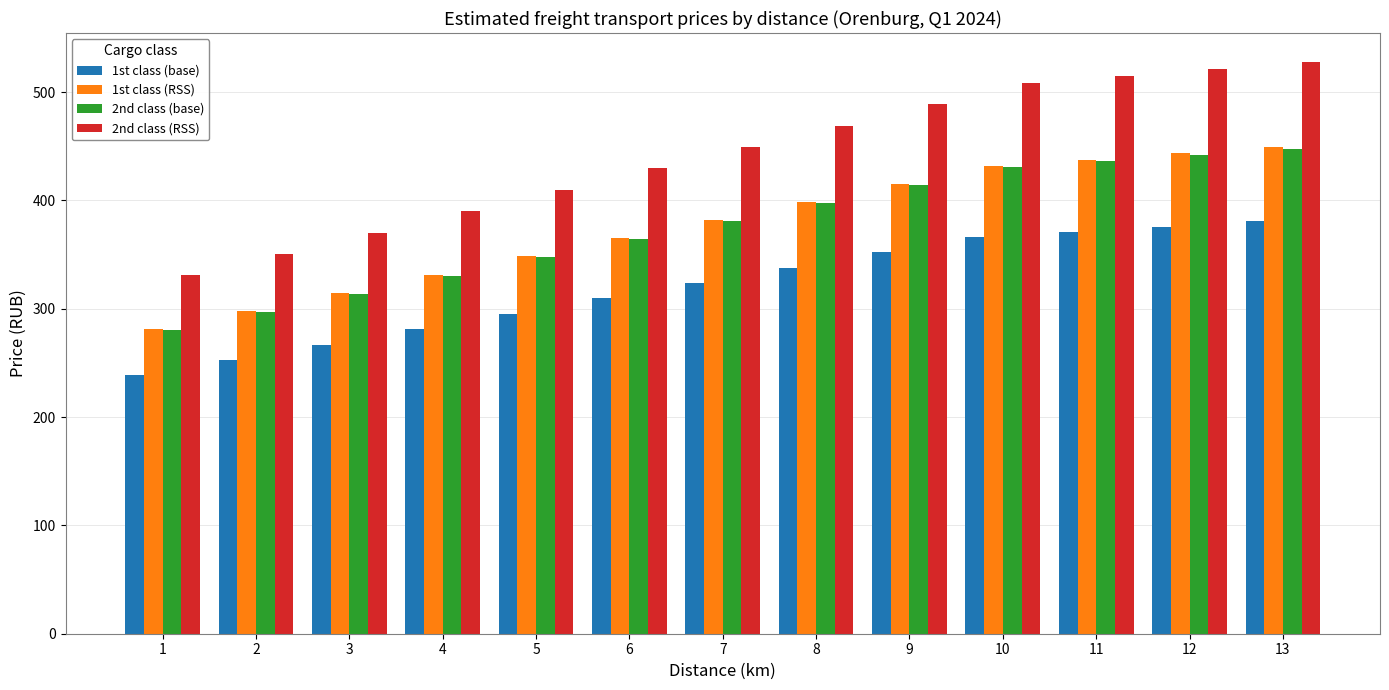

What is the value of the 1st class (base) bar at the 12th from the left?

375.8